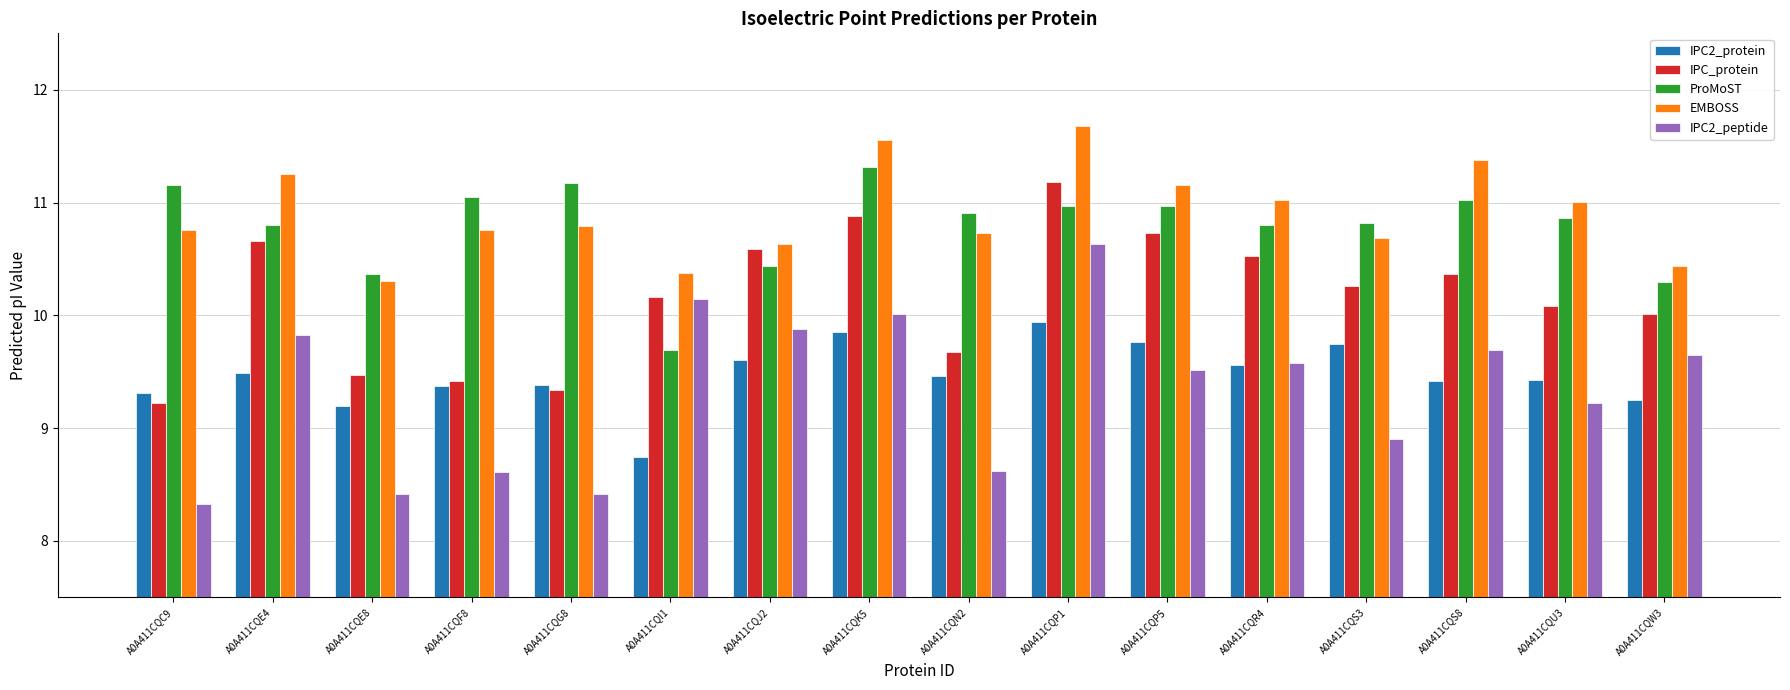

Which category has the highest value in the IPC2_peptide series?

A0A411CQP1